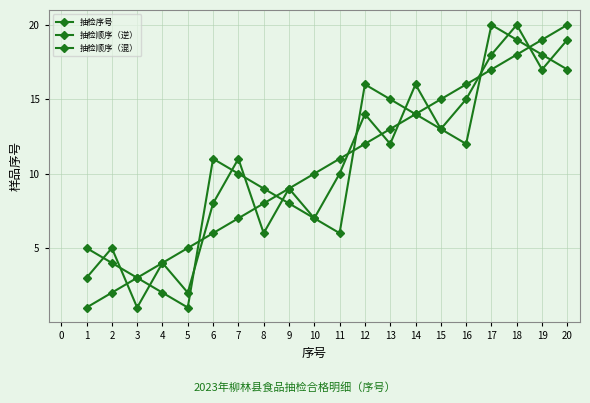

How many data points in 抽检顺序（混） are less than 11?

10